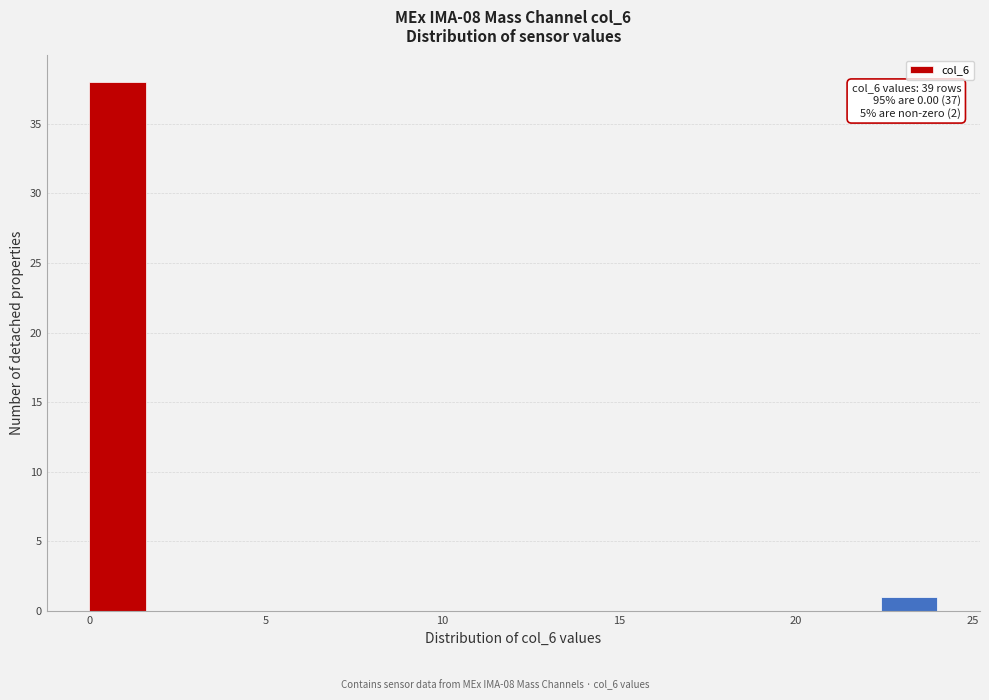

Read against the x-axis, roughly where is the centre of the tallest bar?

1.0